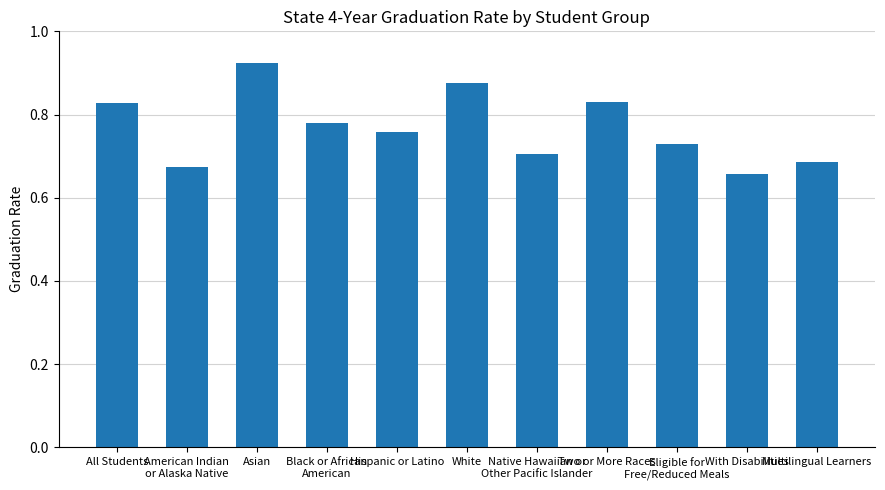

The value at American Indian
or Alaska Native is 0.7. True or false?

True